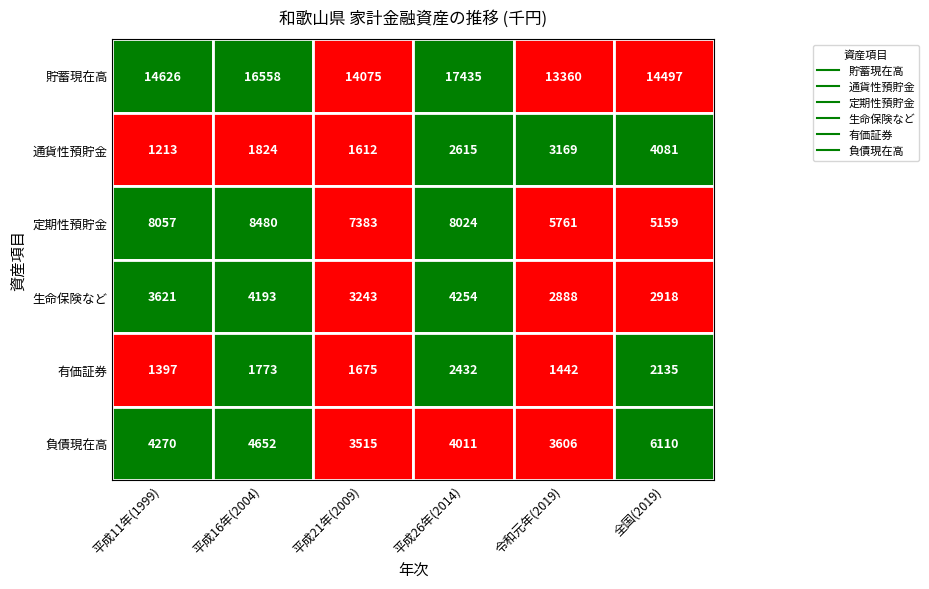

Between 有価証券 and 生命保険など, which is larger?

生命保険など